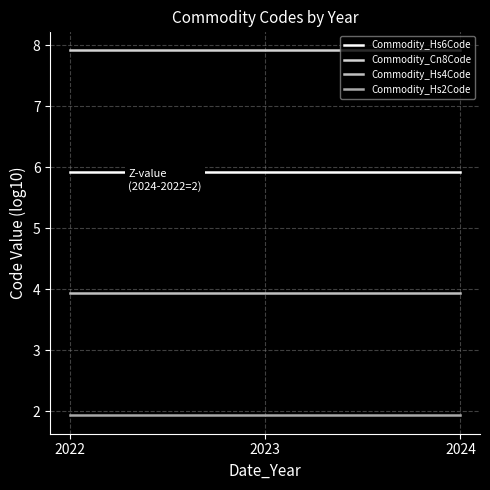

What is the minimum value for Commodity_Hs6Code?

5.9